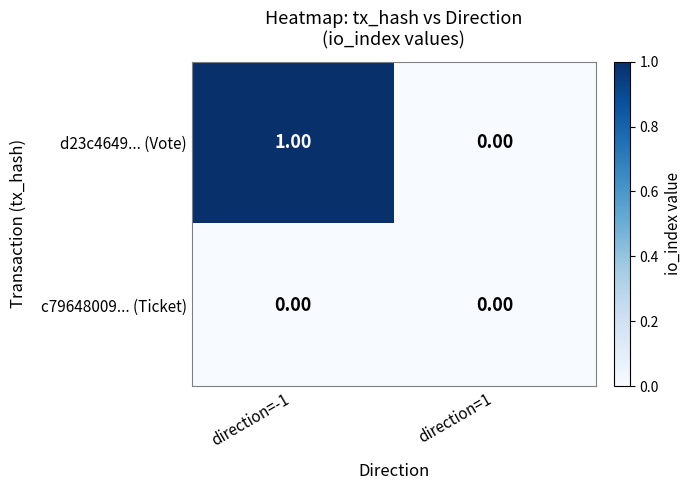

Between direction=-1 and direction=1, which series saw the biggest shift?

d23c4649... (Vote)